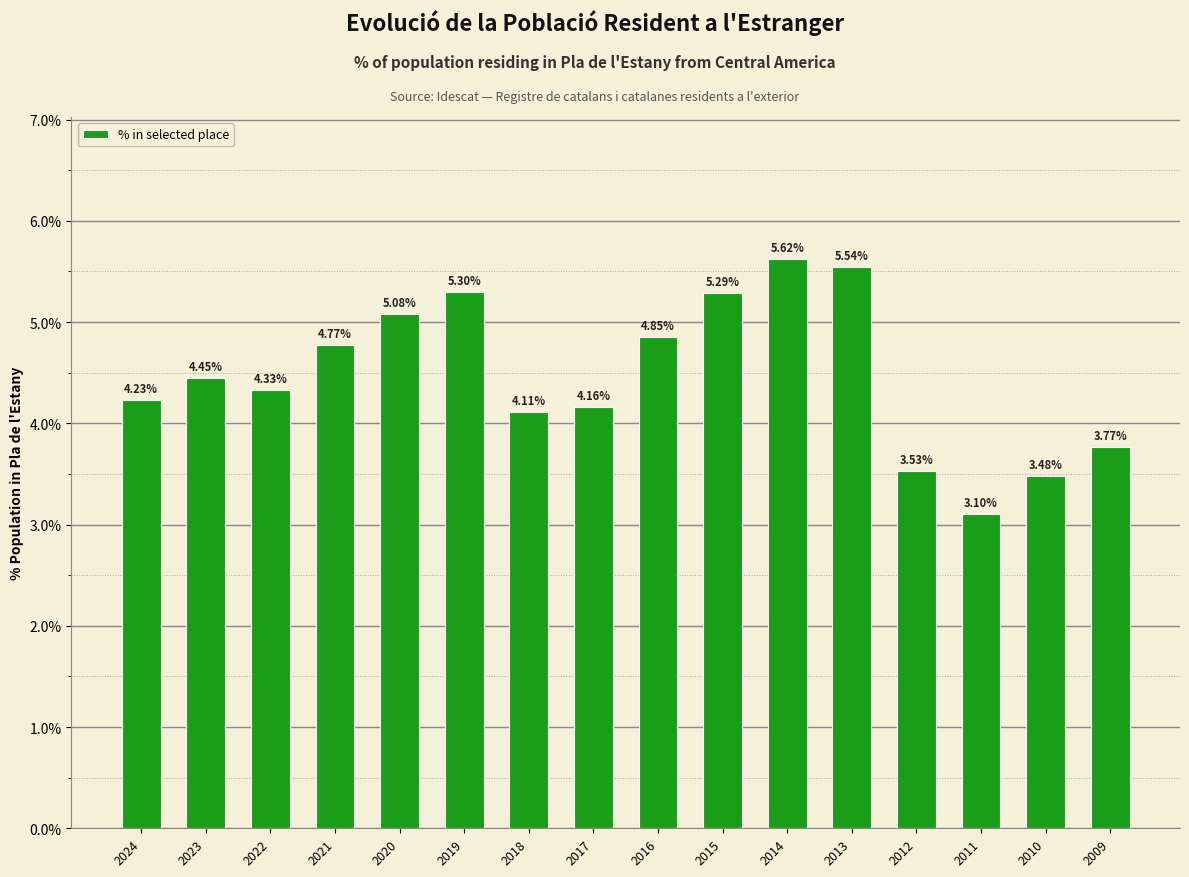

Rank the categories by value from lowest to highest.

2011, 2010, 2012, 2009, 2018, 2017, 2024, 2022, 2023, 2021, 2016, 2020, 2015, 2019, 2013, 2014